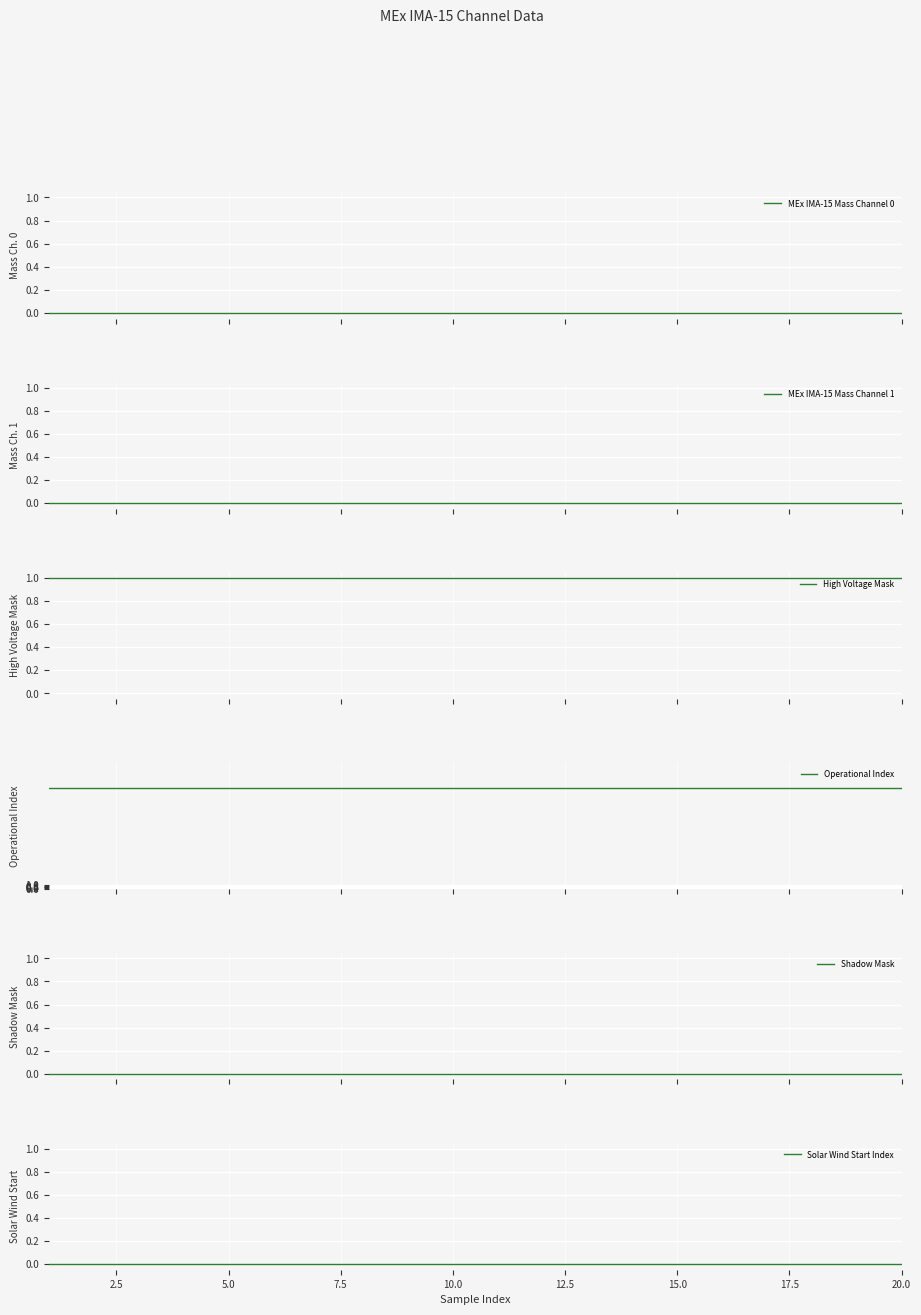

How many lines are shown in the chart?

6